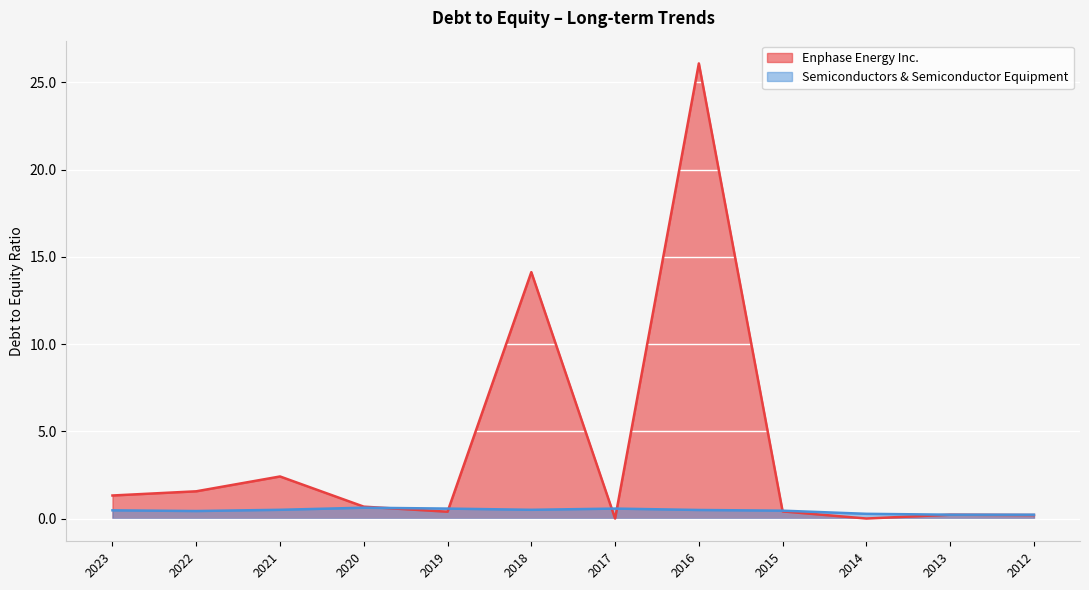

How many lines are shown in the chart?

2